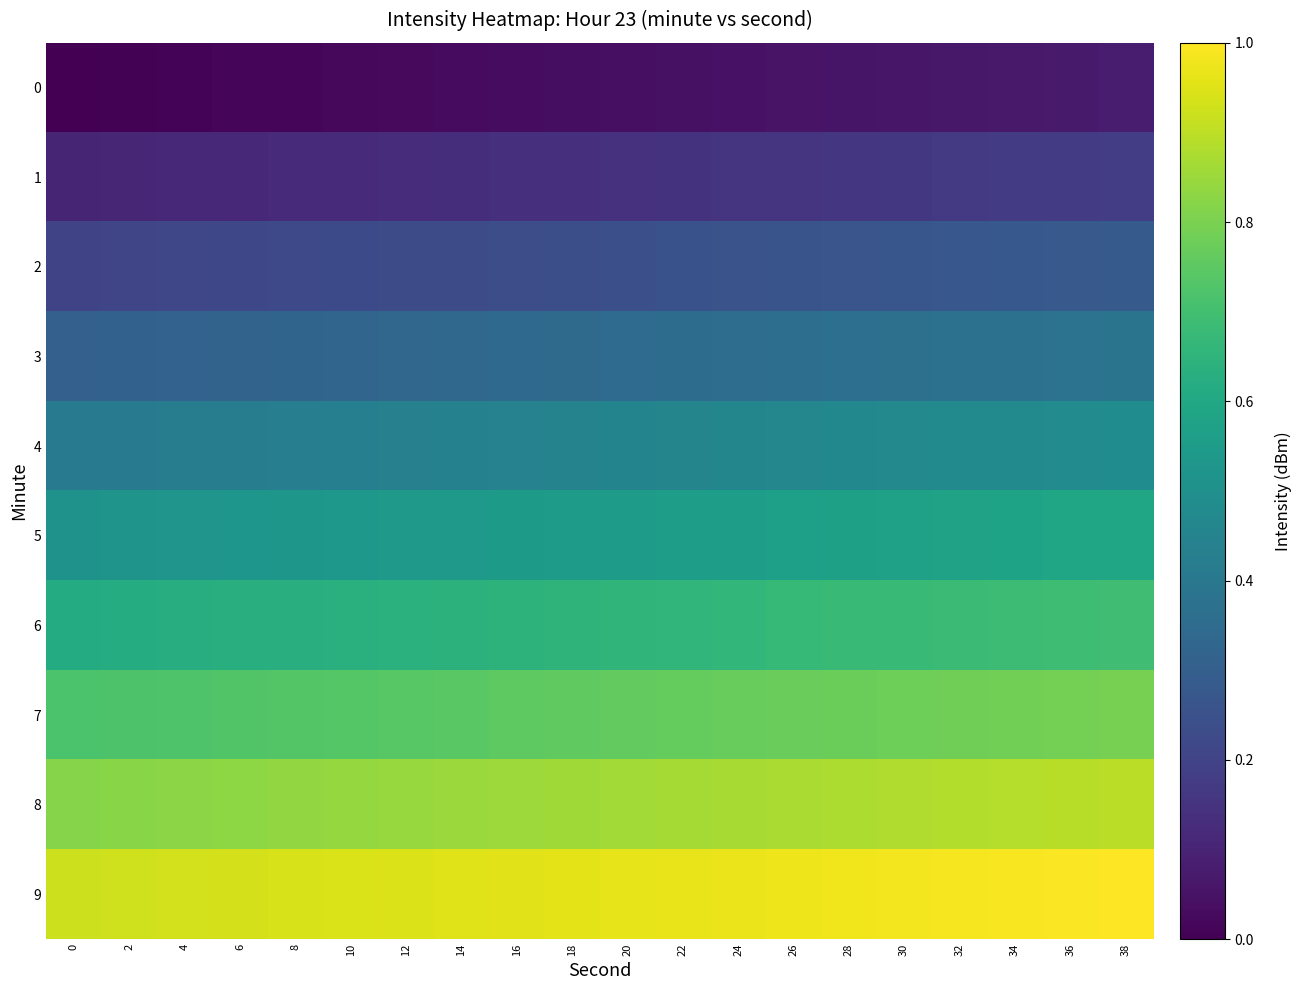

What is the maximum value shown in the chart?

1.0